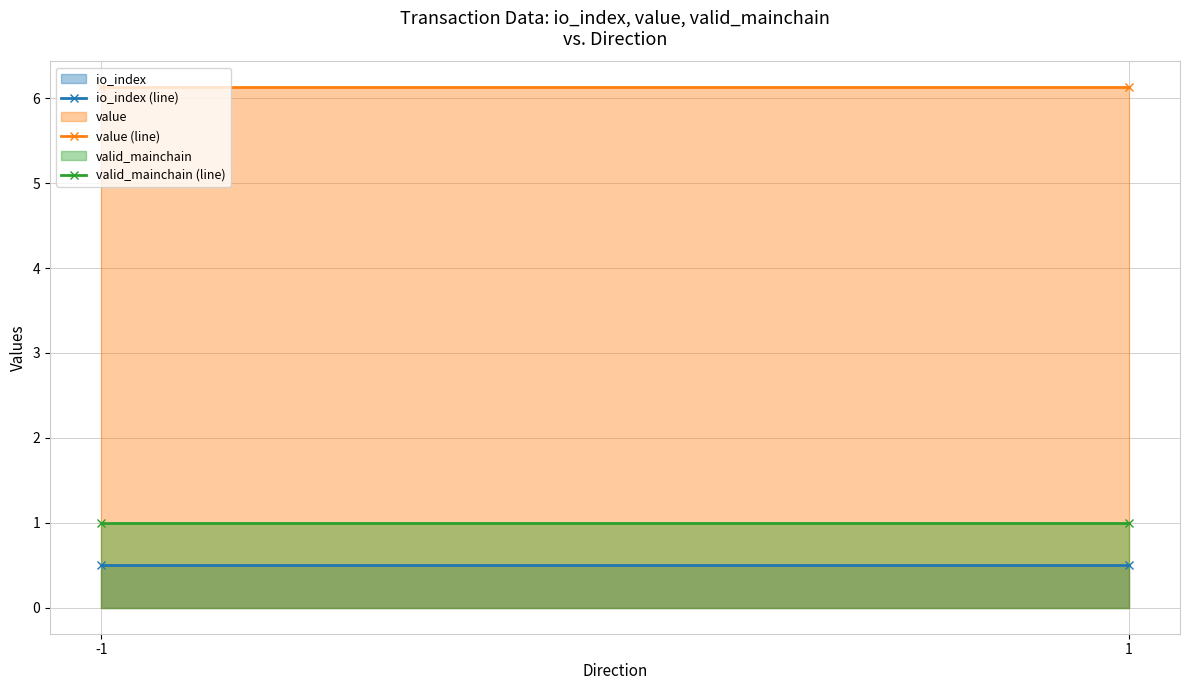

Between -1 and 1, which is larger?

-1